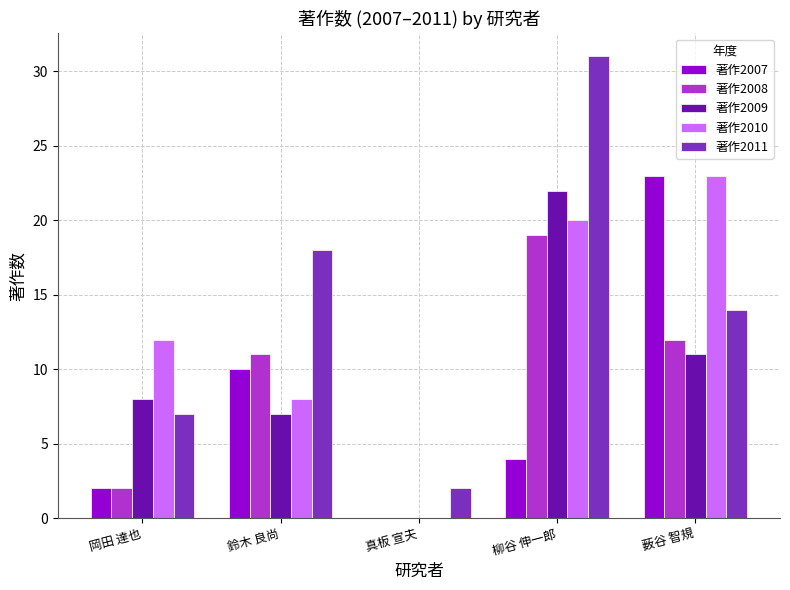

The value of 著作2009 at 真板 宣夫 is -14. True or false?

False